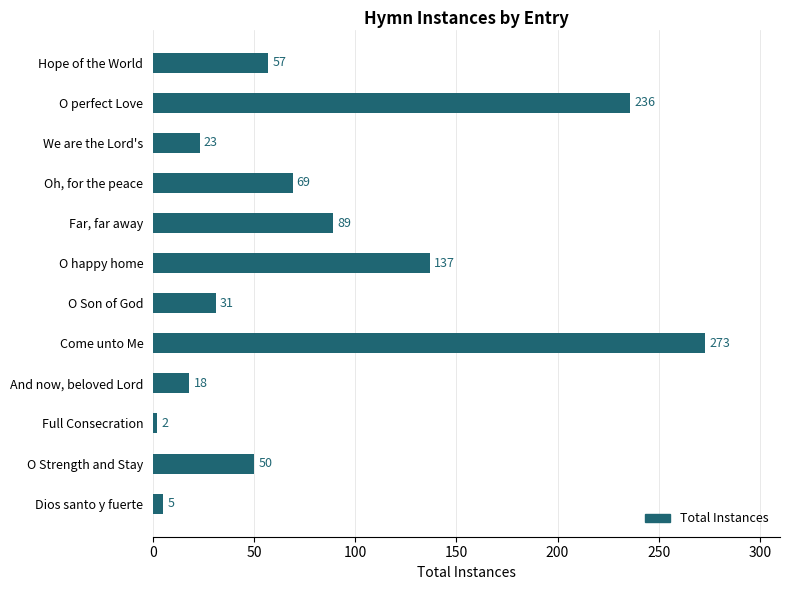

What is the approximate value at Far, far away, to the nearest 50?

100